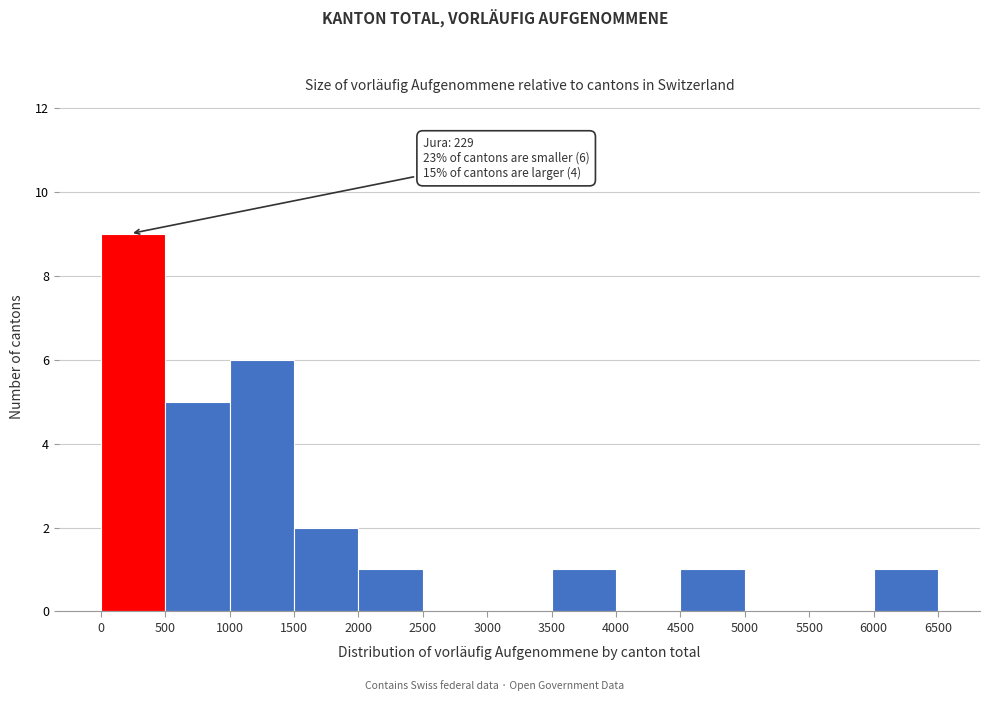

Over which range of the x-axis is the bar tallest?

0 to 500